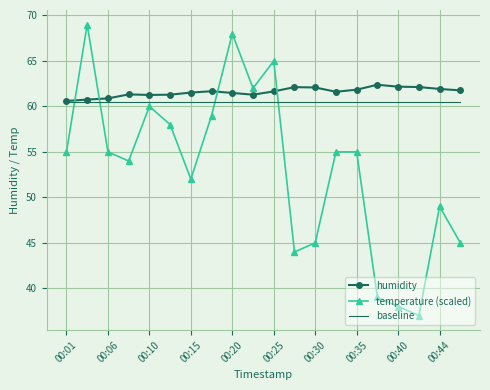

True or false: temperature (scaled) and baseline cross at least once.

True